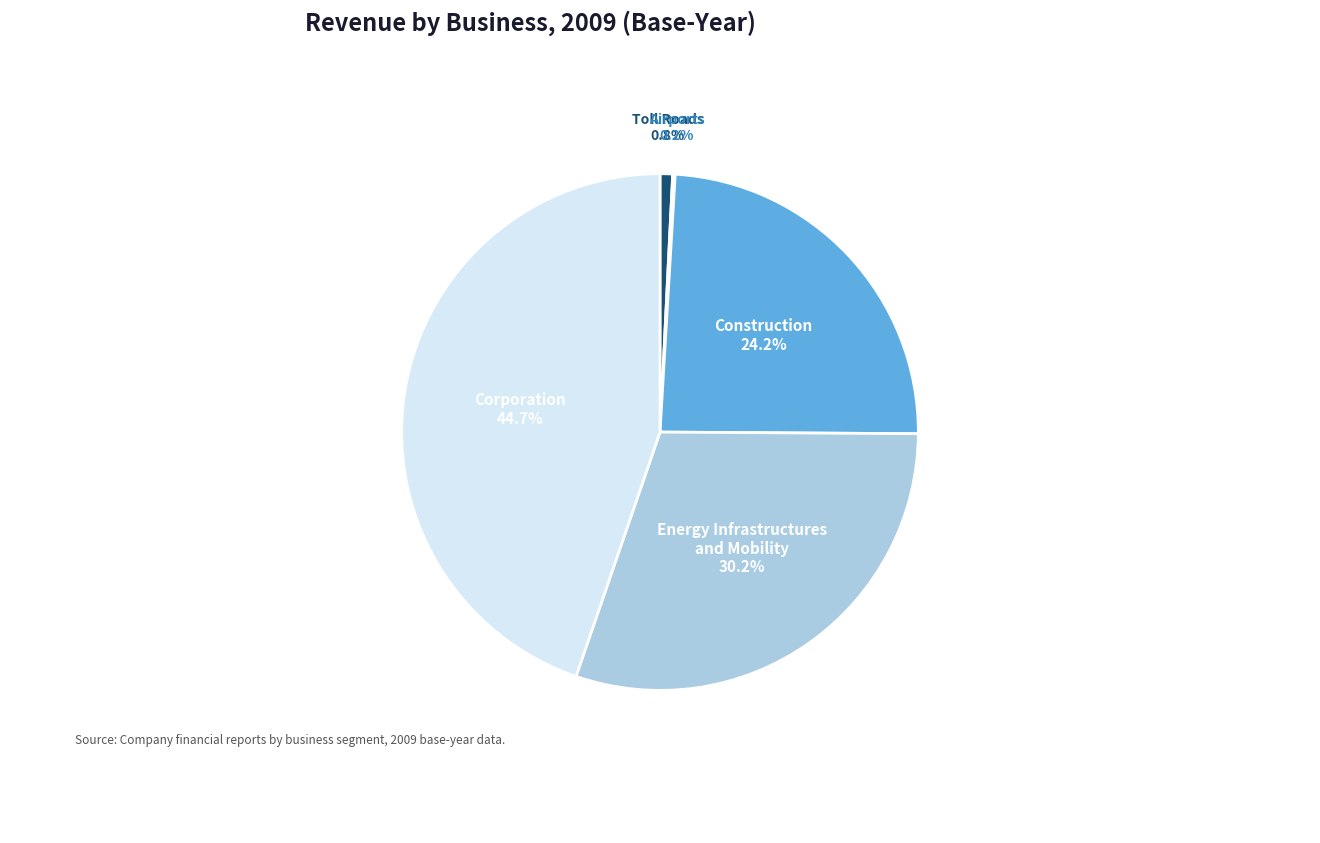

Does any single category account for the majority?

No